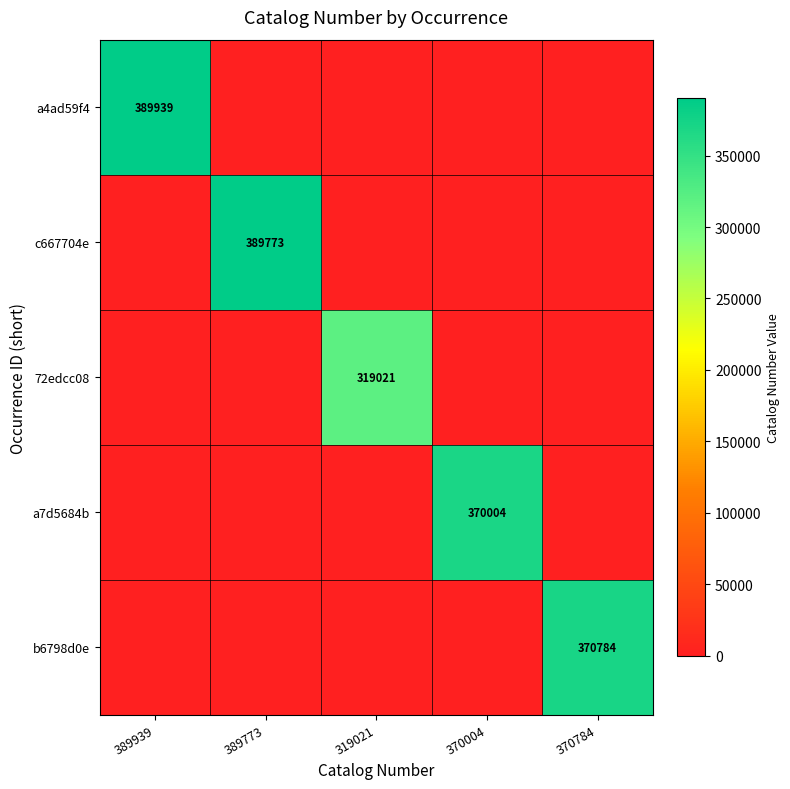

What is the spread (max minus min) of values at 319021?

319021